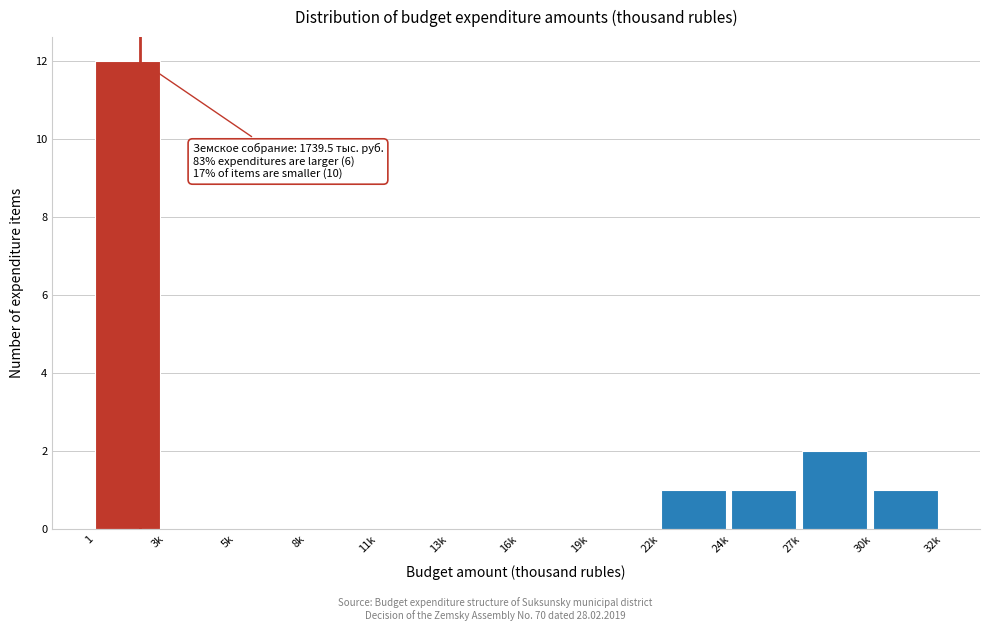

Reading right to left, transcribe all the data shown in this chart.

30k=1	27k=2	24k=1	22k=1	19k=0	16k=0	13k=0	11k=0	8k=0	5k=0	3k=0	1=12